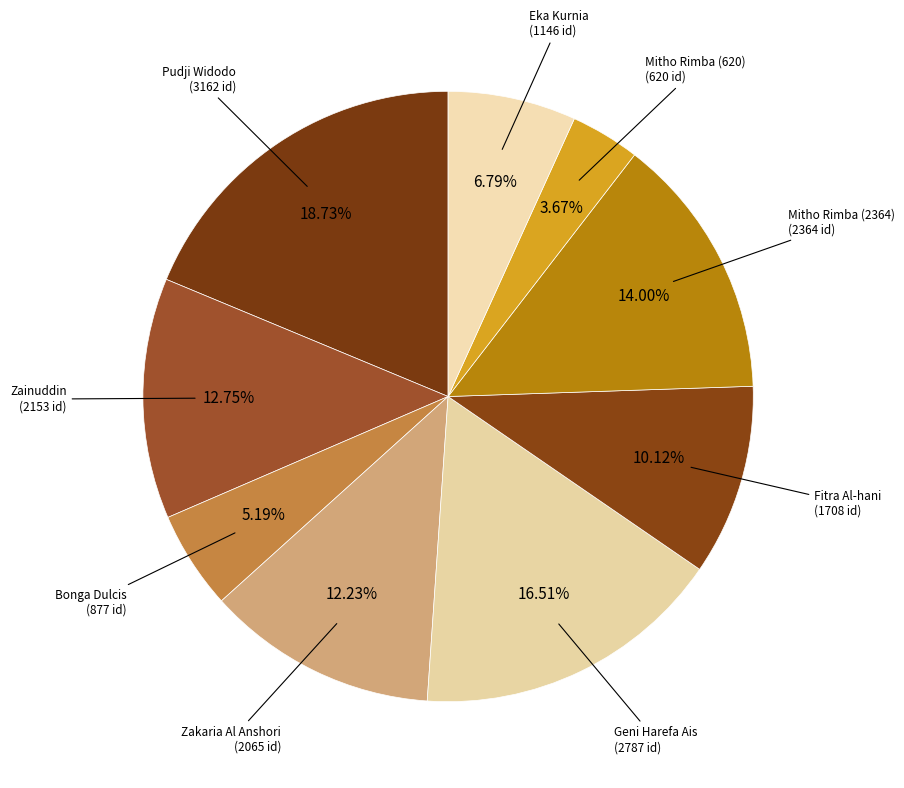

How much of the chart is everything except Pudji Widodo?

81.3%